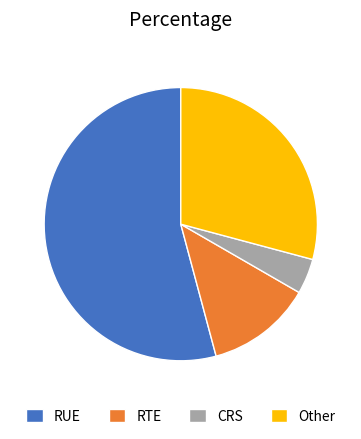

True or false: RTE accounts for 12% of the total.

True